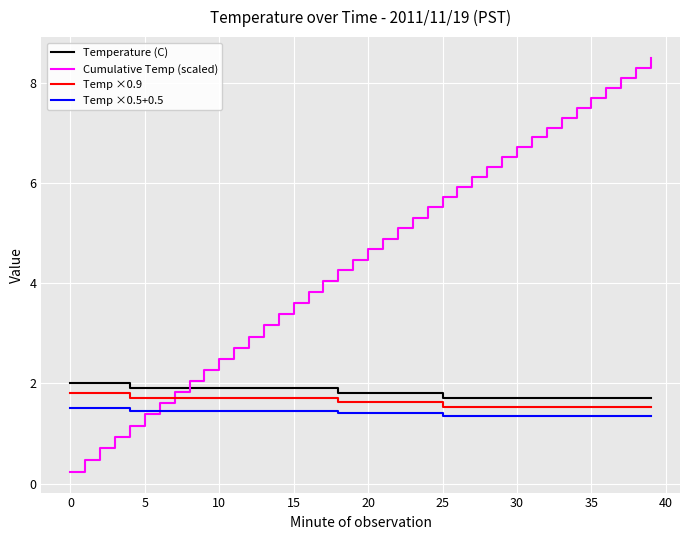

Which series has the widest spread of values?

Cumulative Temp (scaled)